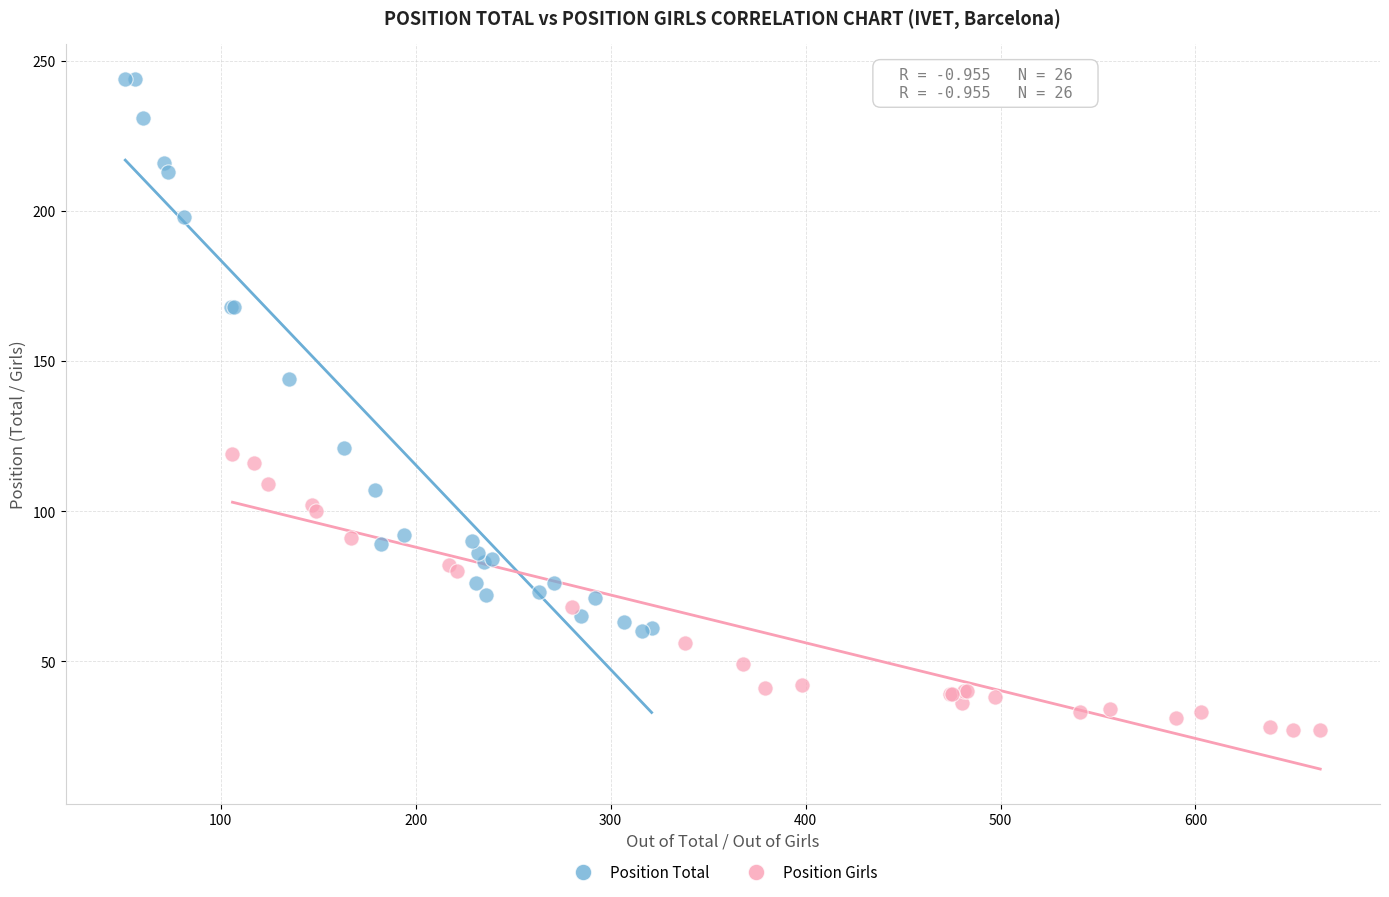

Which series contains the lowest Y value?

Position Girls